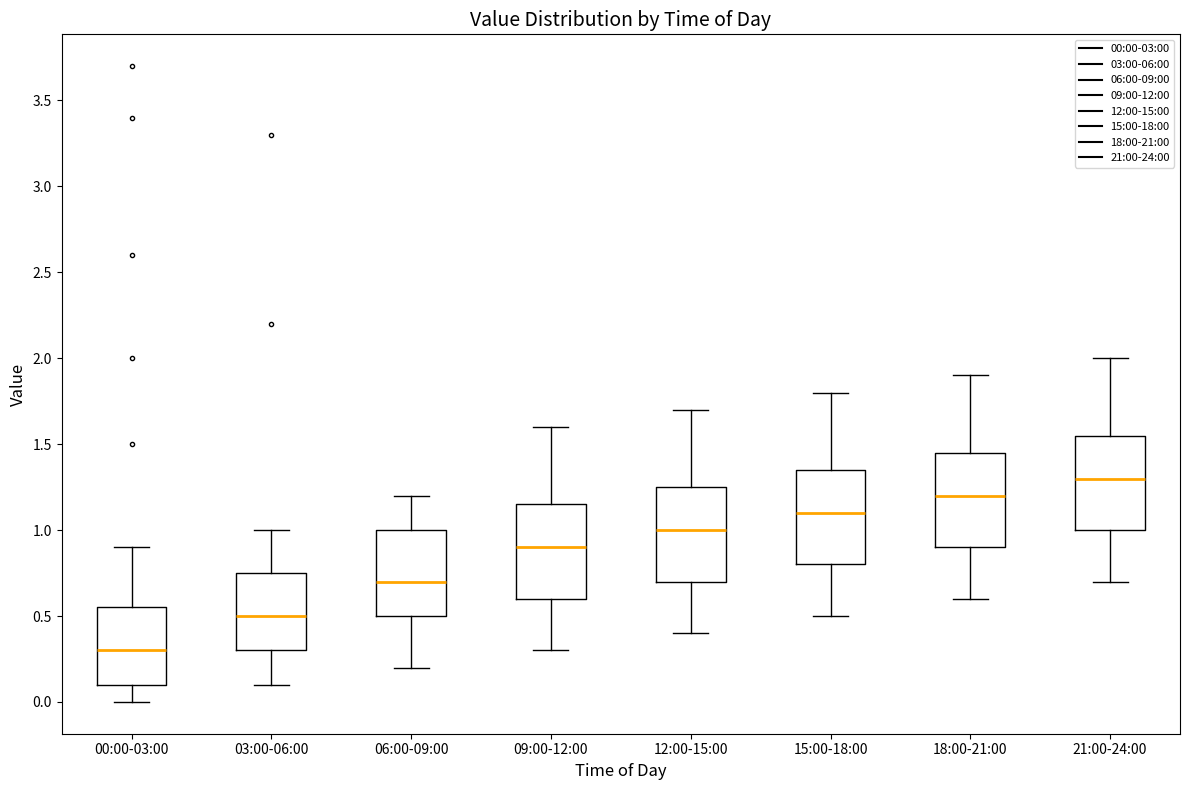

Which box has the highest median line?

21:00-24:00